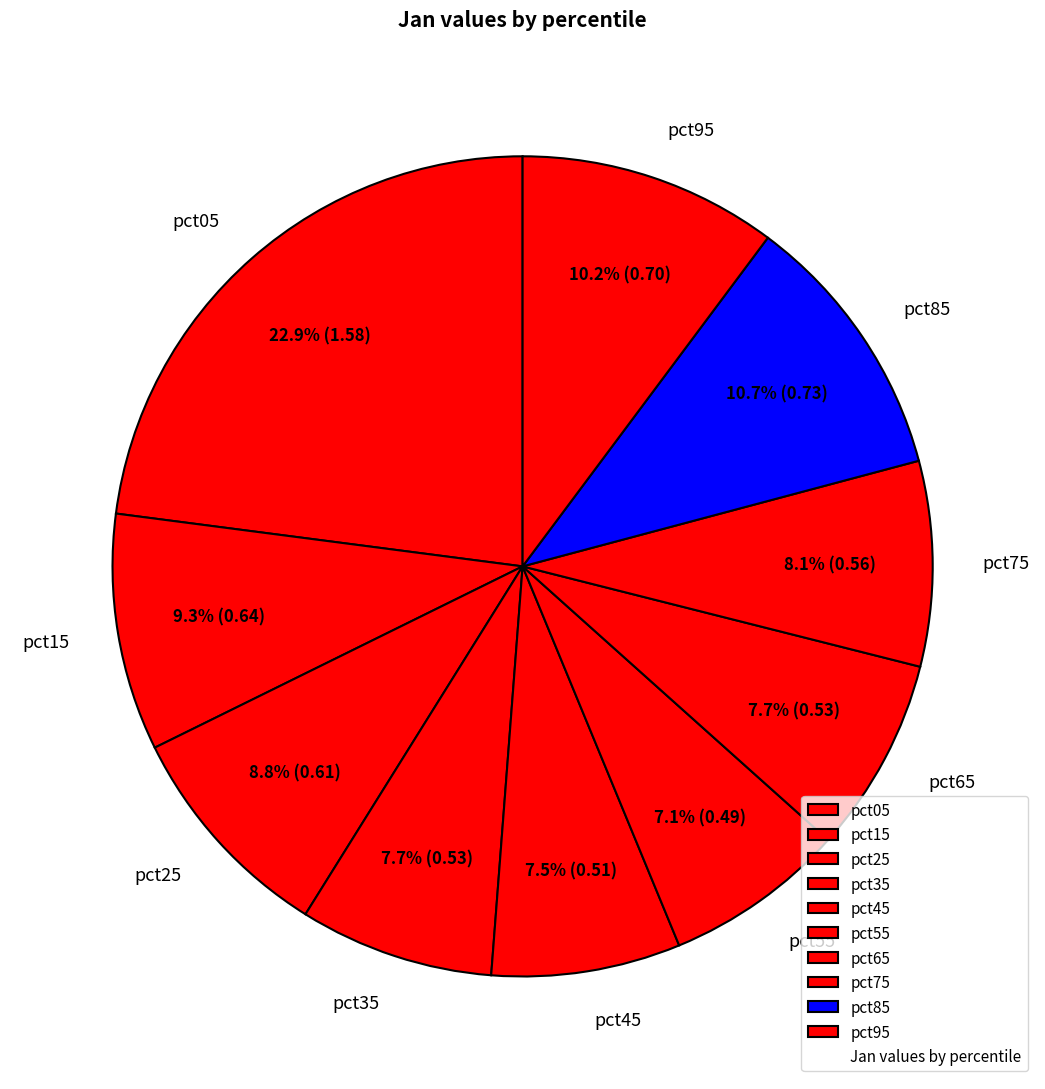

True or false: pct65 accounts for 21% of the total.

False